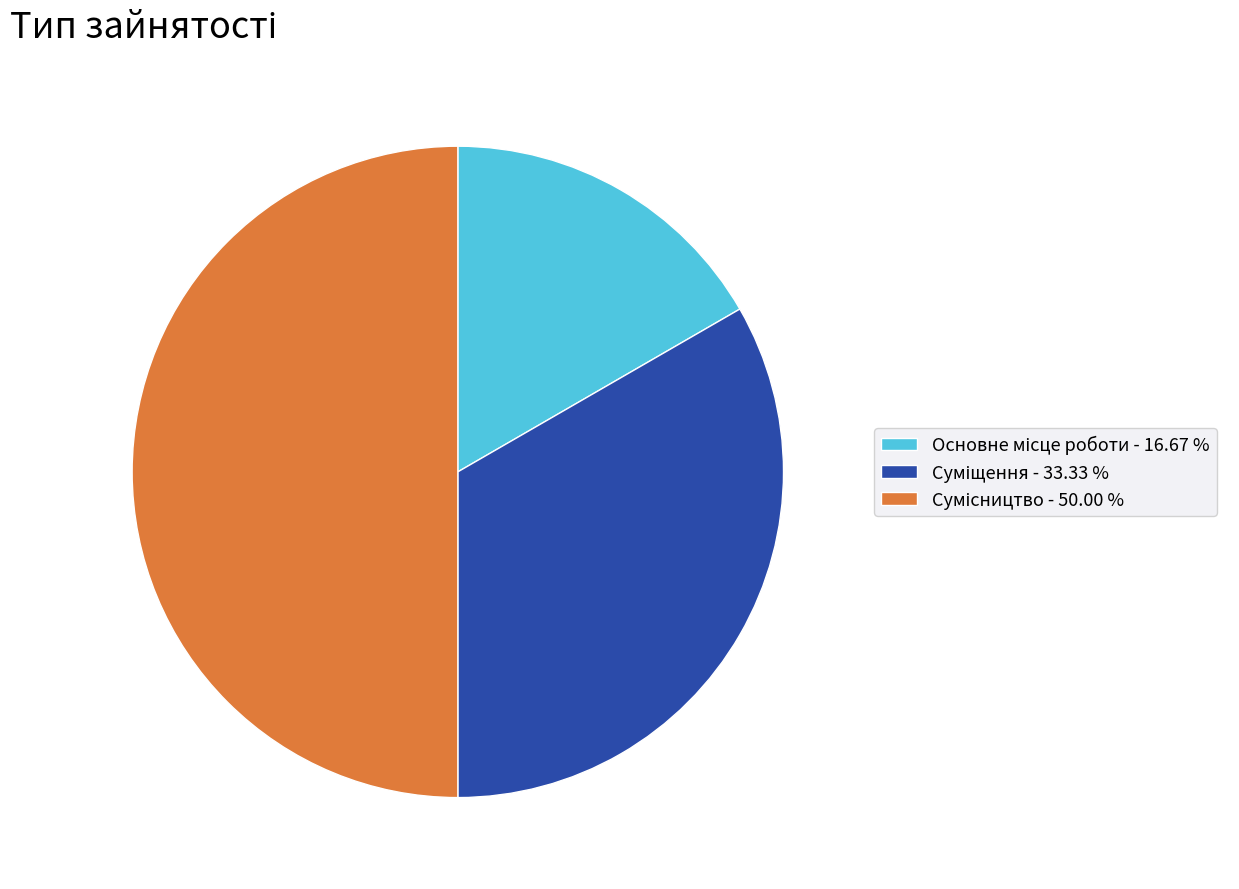

Does any single category account for the majority?

No